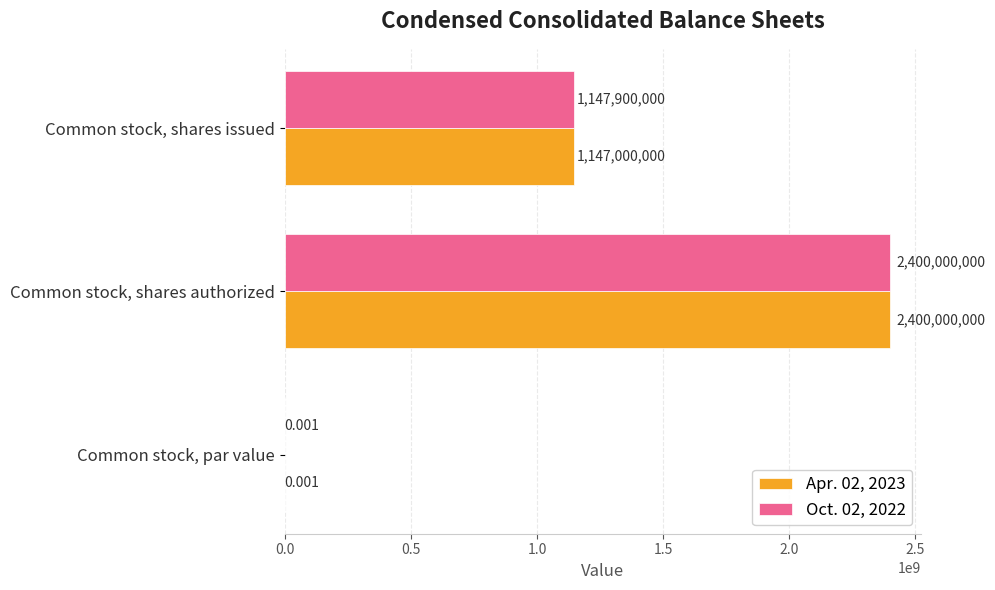

Is the value of Apr. 02, 2023 at Common stock, shares authorized greater than the value of Oct. 02, 2022 at Common stock, par value?

Yes